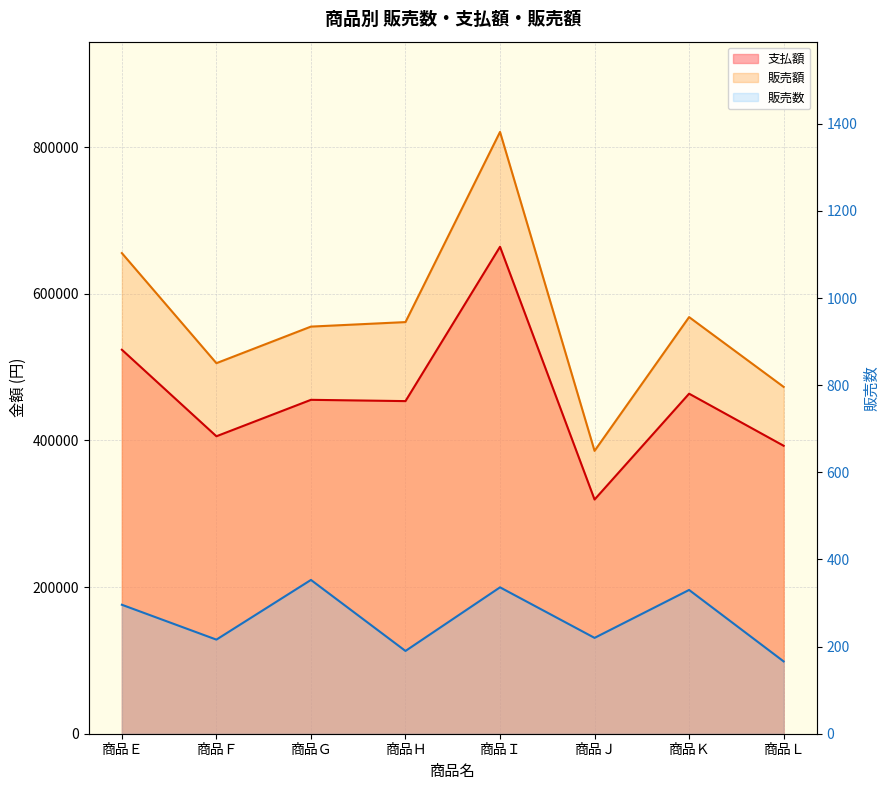

Reading left to right, transcribe all the data shown in this chart.

販売数: 商品Ｅ=296	商品Ｆ=216	商品Ｇ=353	商品Ｈ=190	商品Ｉ=336	商品Ｊ=220	商品Ｋ=330	商品Ｌ=166
支払額: 商品Ｅ=523810	商品Ｆ=405760	商品Ｇ=455470	商品Ｈ=453720	商品Ｉ=664260	商品Ｊ=319470	商品Ｋ=463850	商品Ｌ=392820
販売額: 商品Ｅ=655620	商品Ｆ=505460	商品Ｇ=555360	商品Ｈ=561510	商品Ｉ=820900	商品Ｊ=385840	商品Ｋ=568320	商品Ｌ=473140